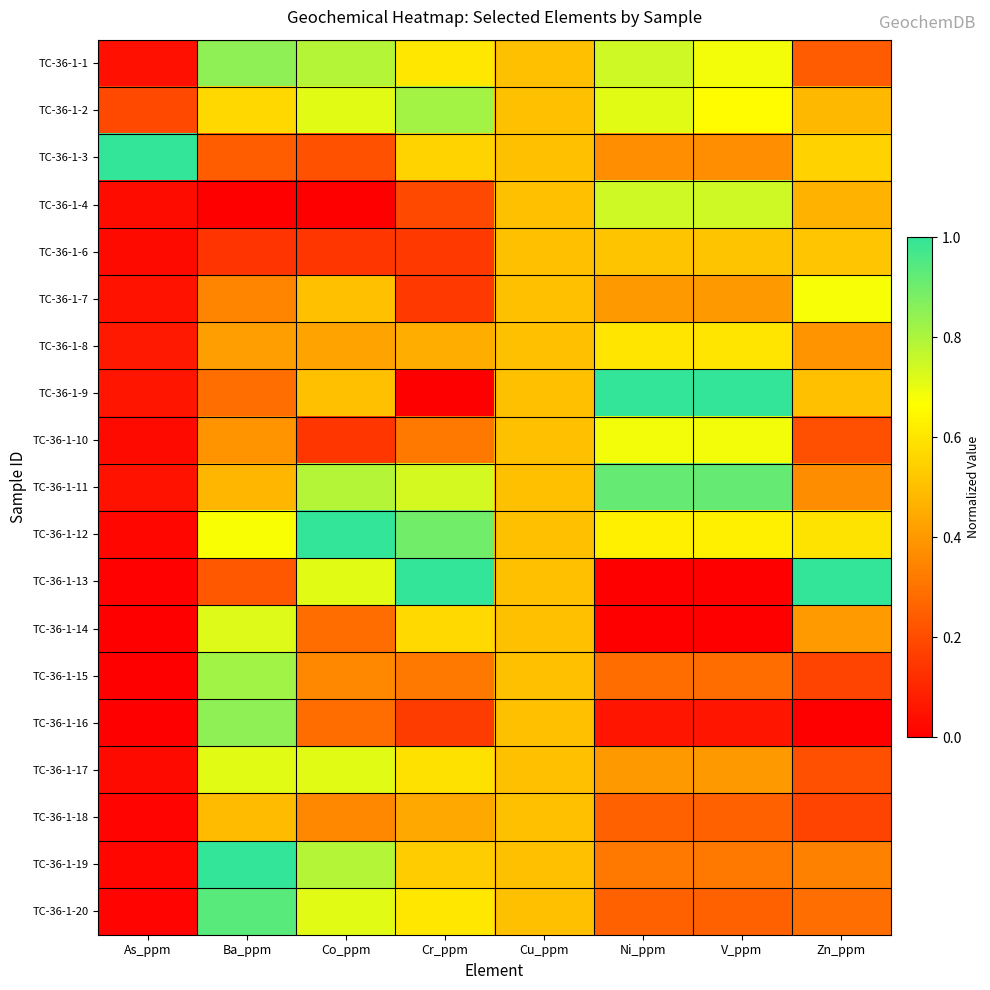

What is the greatest value displayed?

1.0